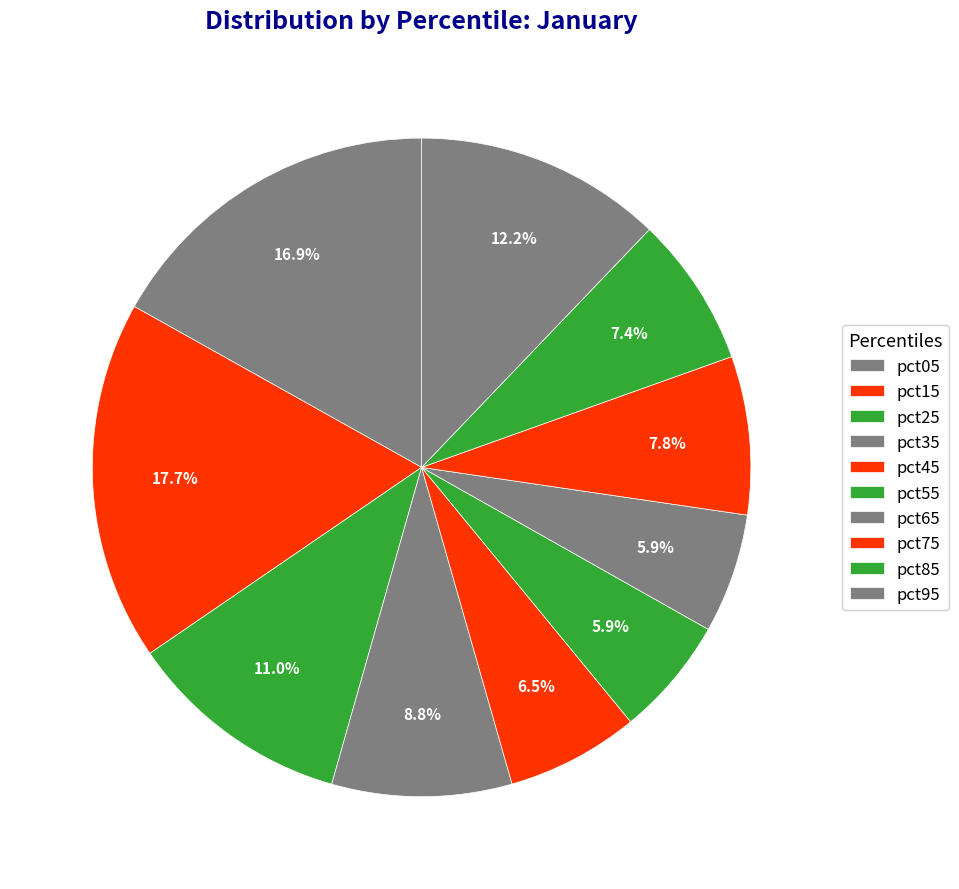

To the nearest percent, what is the difference between the largest and smallest slice percentages?

12%